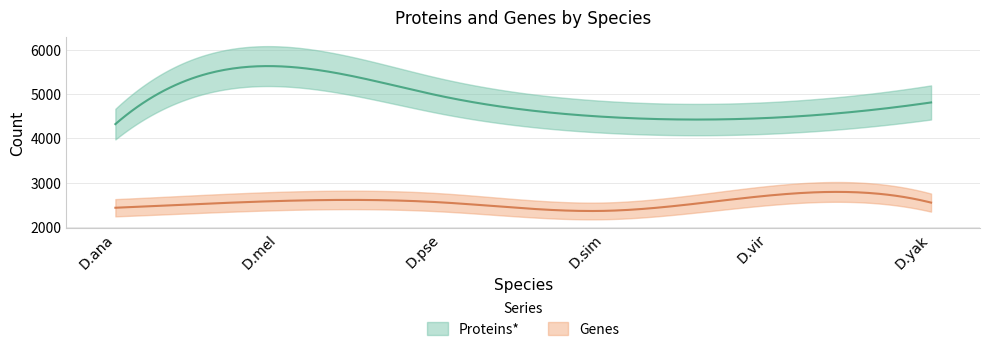

True or false: Proteins* and Genes cross at least once.

False